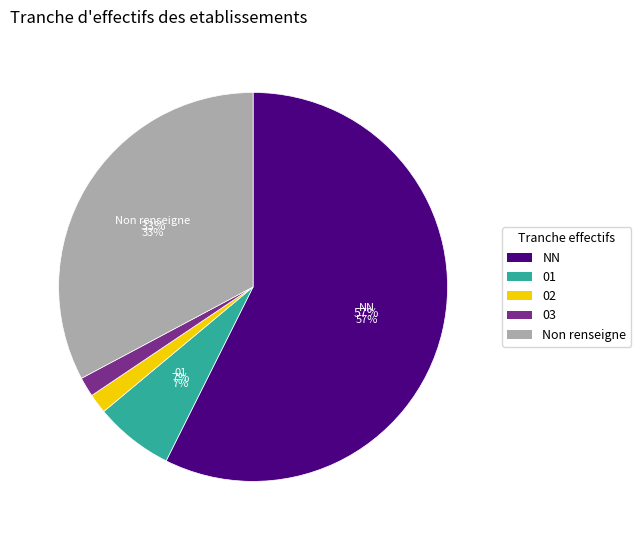

What is the largest slice in the pie chart?

NN